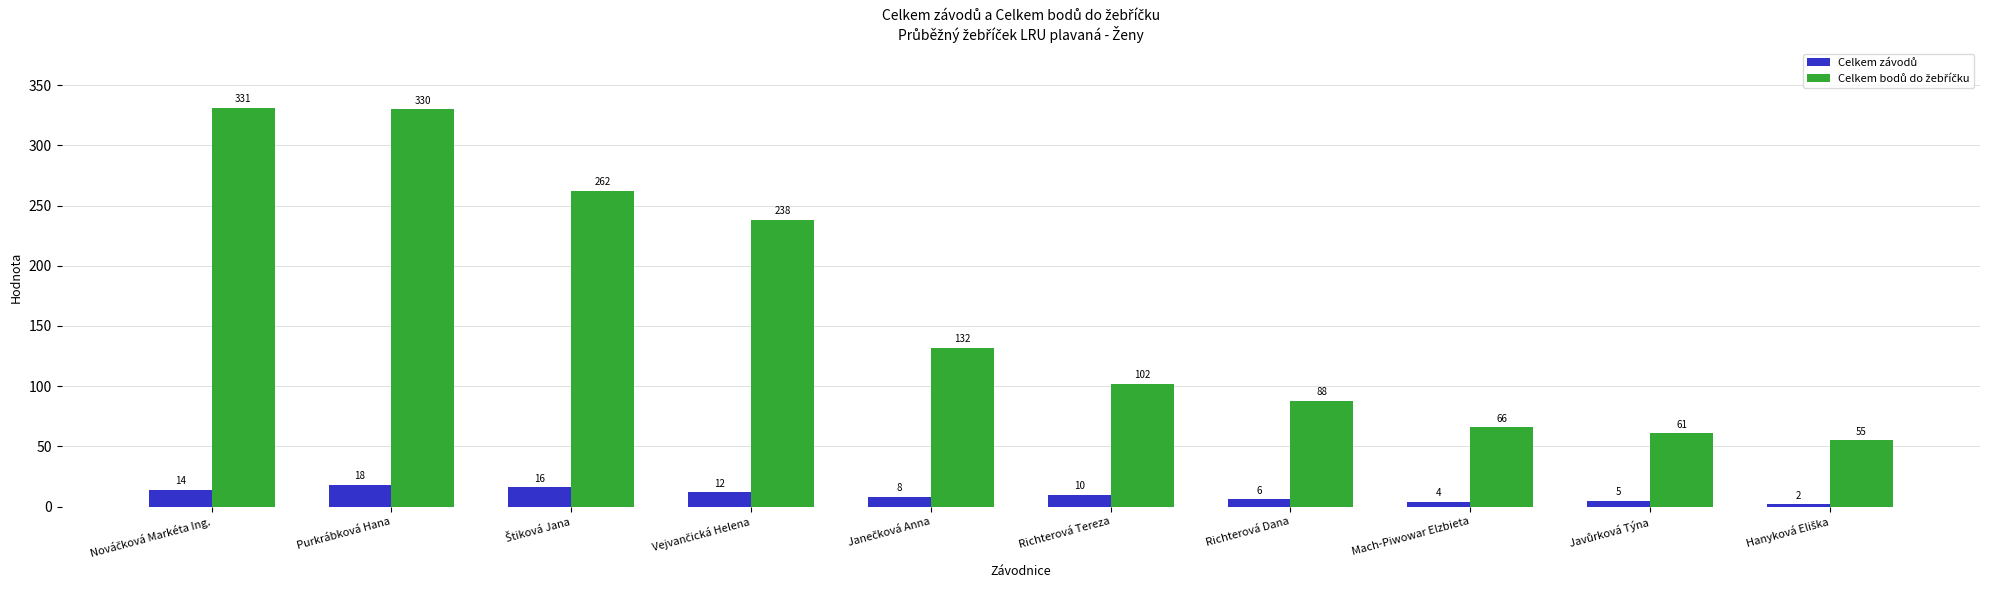

What is the greatest value displayed?

331